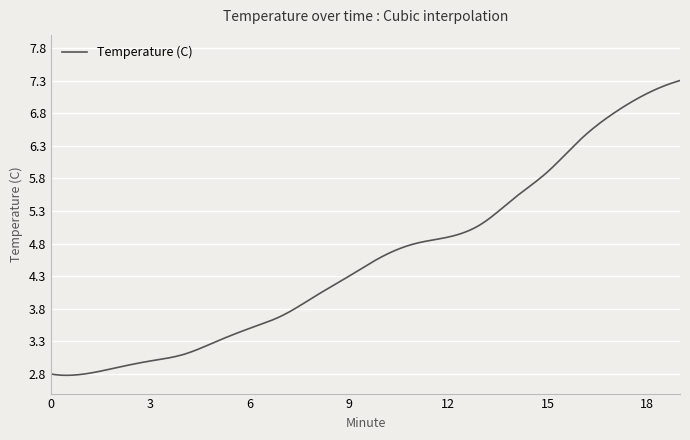

What is the maximum value shown in the chart?

7.3